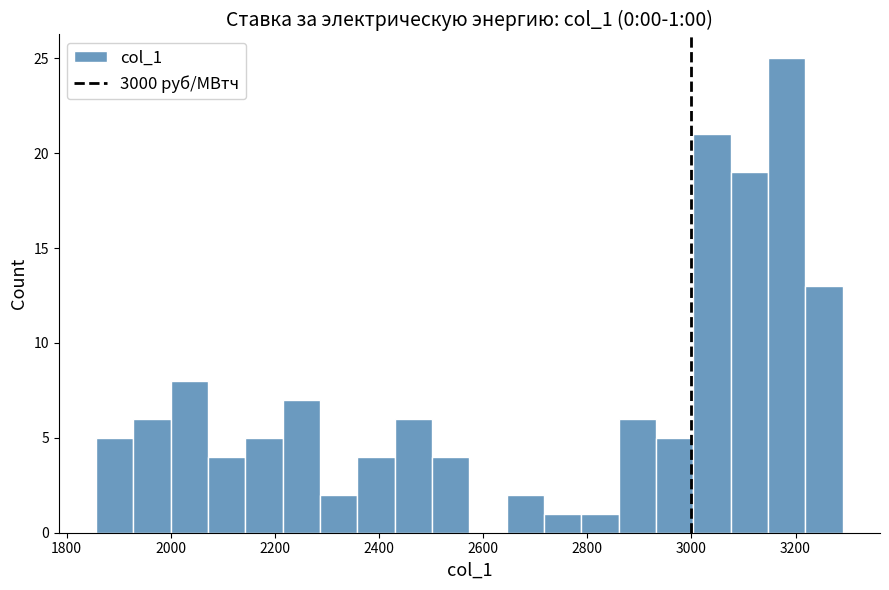

Around what value on the x-axis is the tallest bar? Give the approximate position of its centre, as read against the axis.

3180